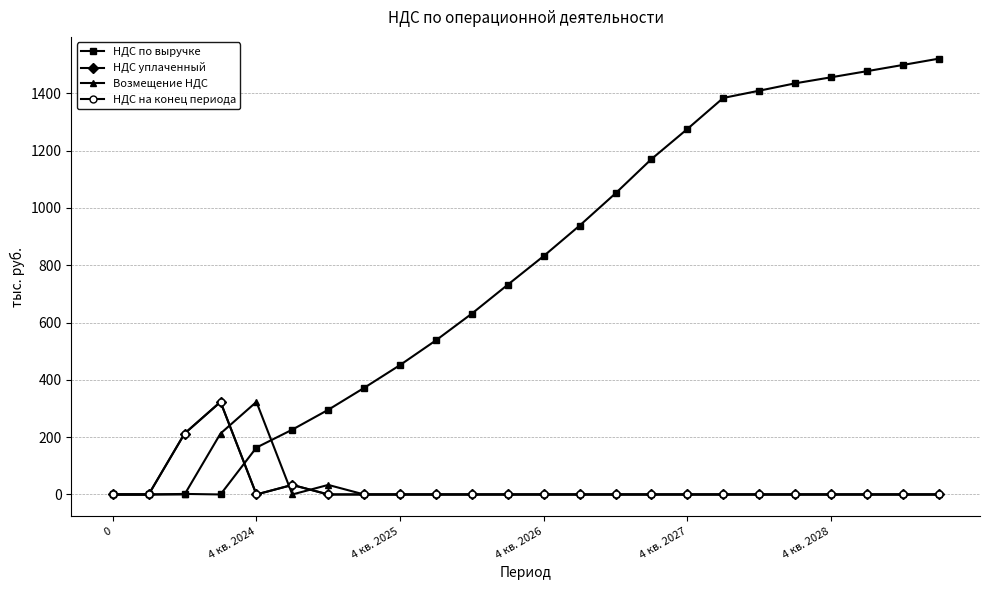

How many interior local valleys does the Возмещение НДС series have?

1